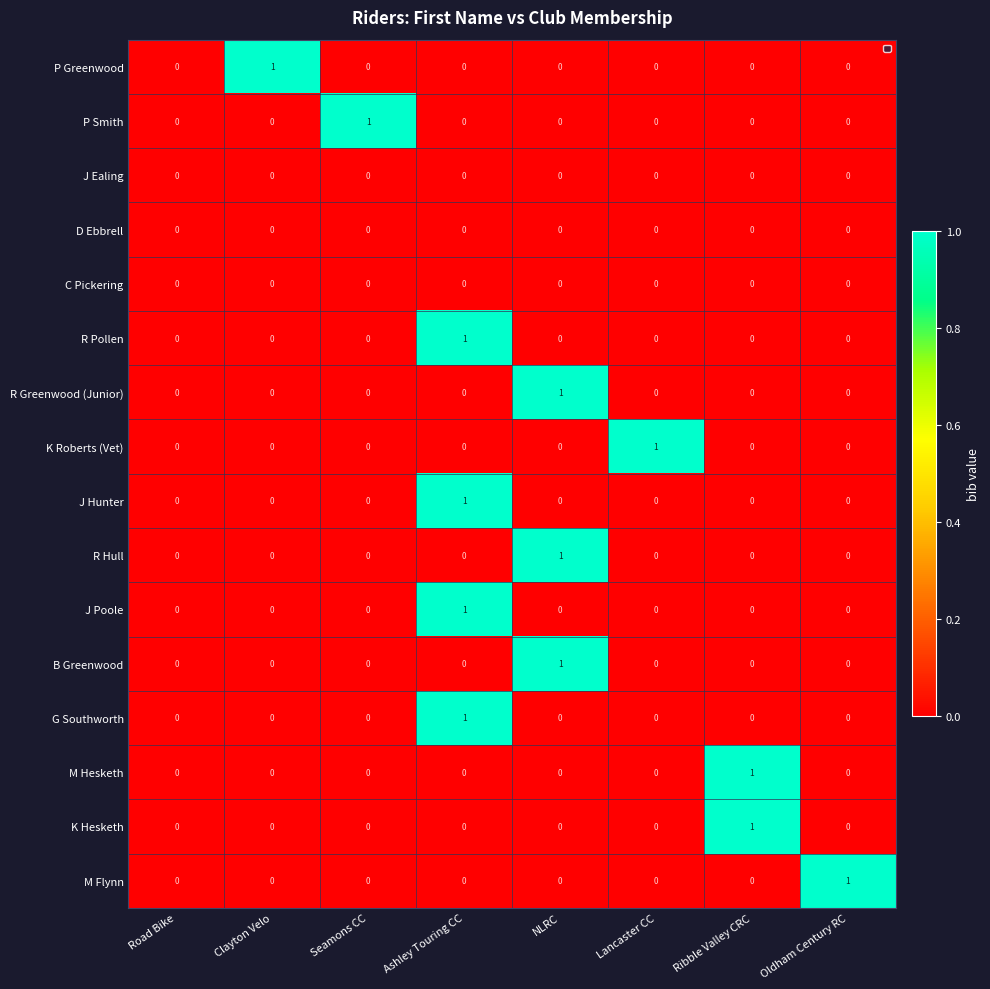

Which series changed the most between Road Bike and Lancaster CC?

K Roberts (Vet)